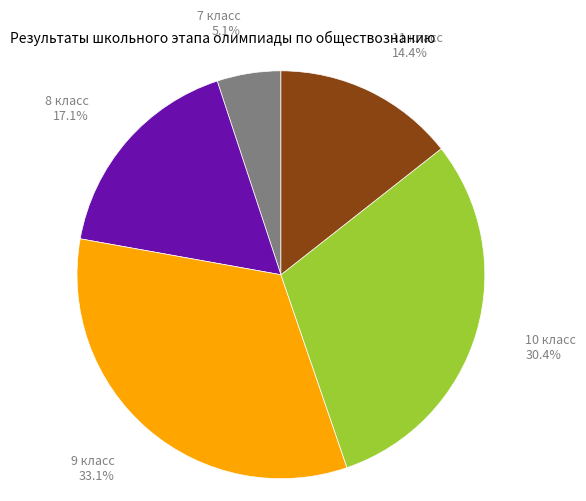

Is the sum of 8 класс and 7 класс greater than half?

No